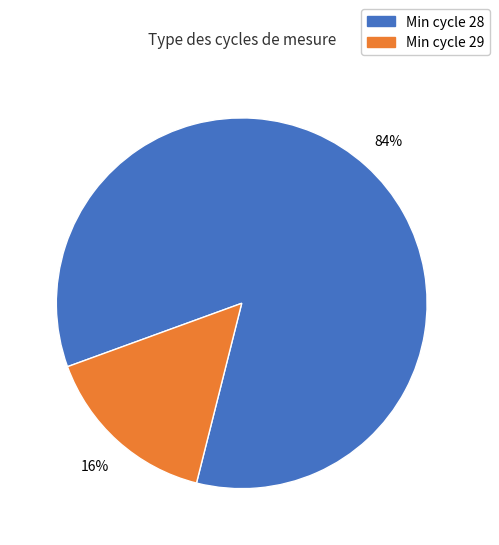

To the nearest percent, what is the average slice percentage?

50%